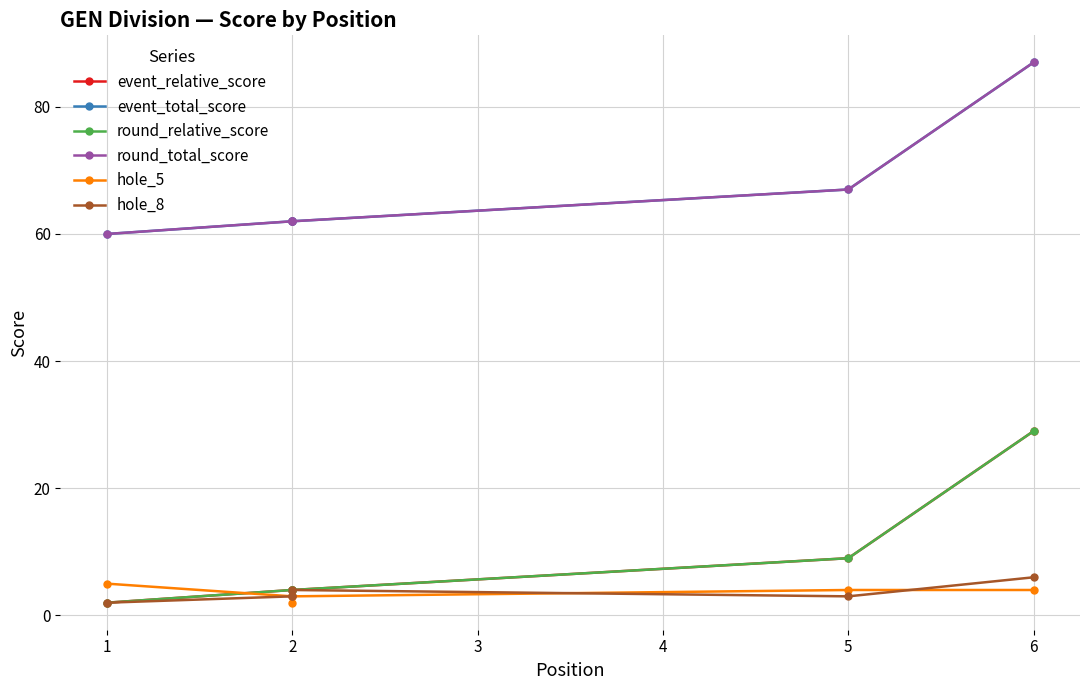

True or false: round_total_score and event_total_score intersect in this chart.

False